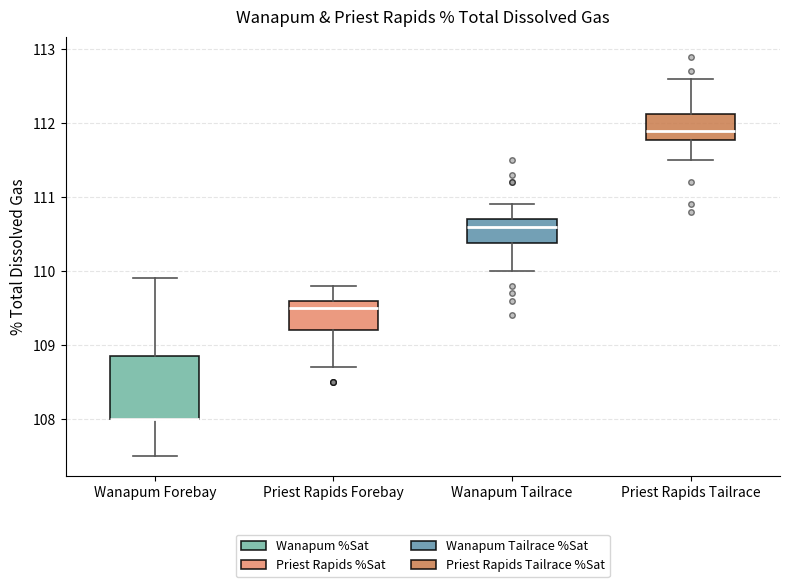

Where does the median line of the box for Priest Rapids Tailrace sit on the y-axis? The values are not printed on the chart, so give them approximately, as read against the axis.

111.9